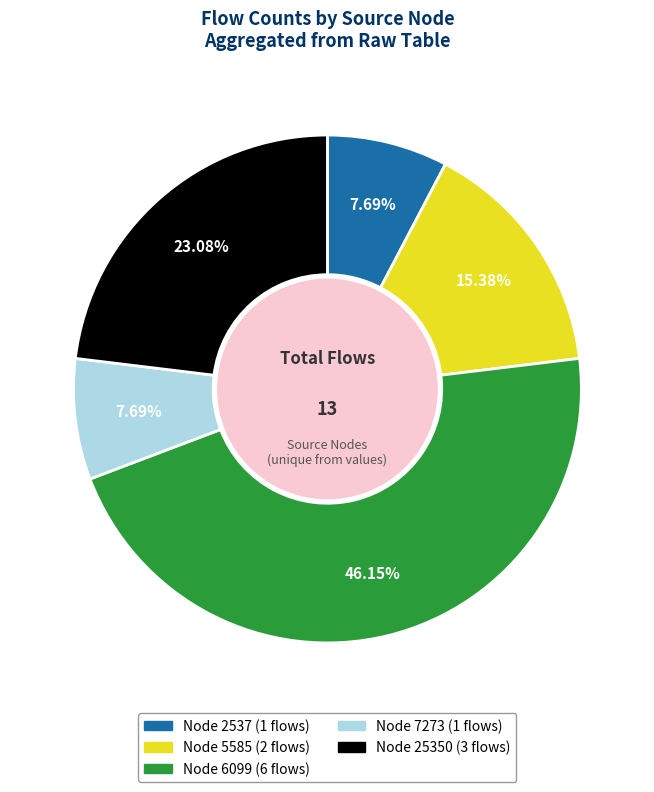

Does any single category account for the majority?

No